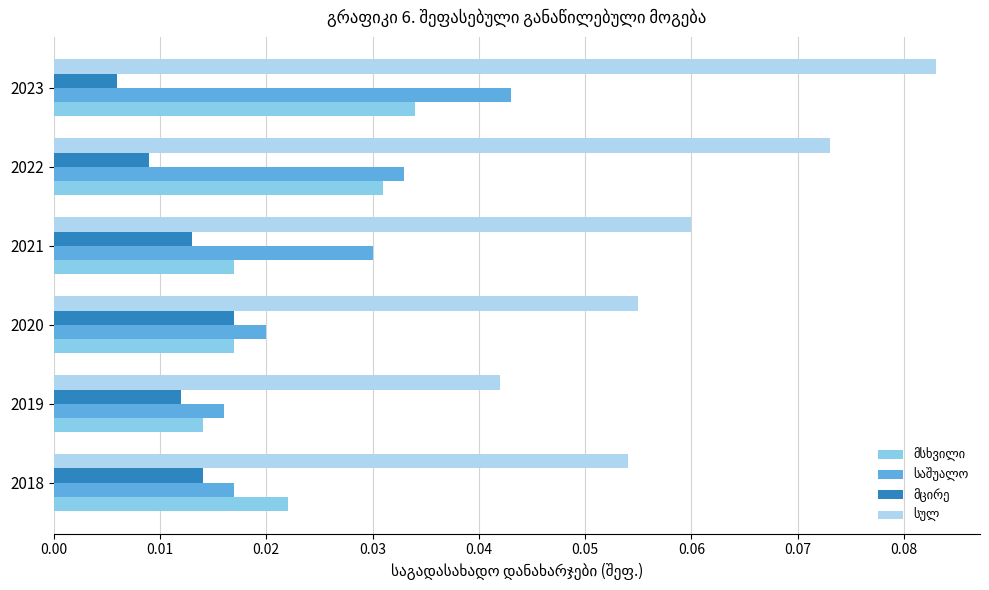

At how many categories does at least one series exceed 0?

6